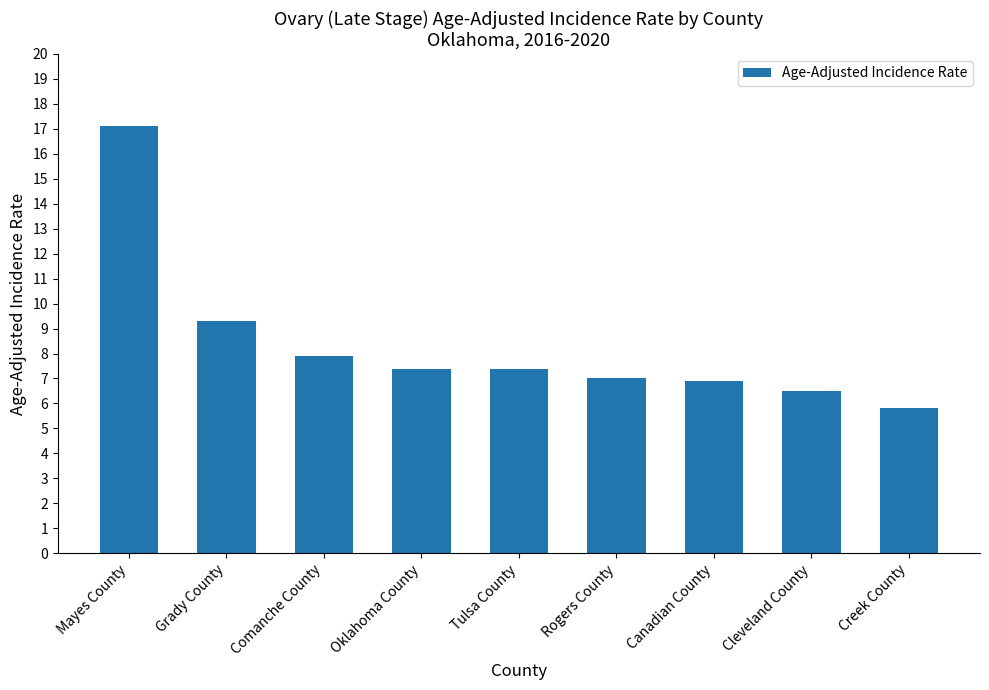

What is the average value?

8.4